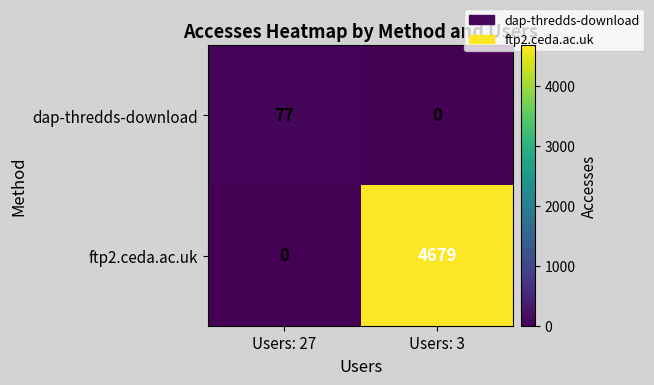

What is the spread (max minus min) of values at Users: 3?

4679